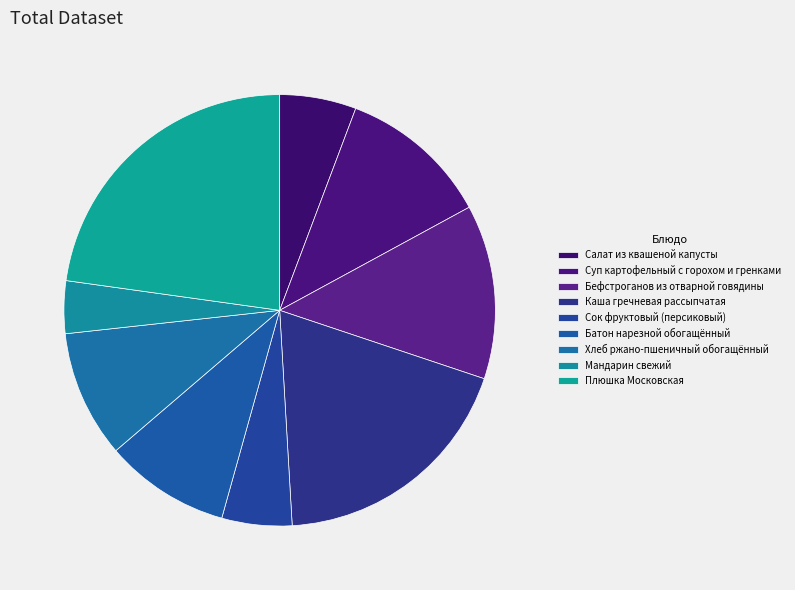

The Мандарин свежий slice represents 1% of the pie. True or false?

False